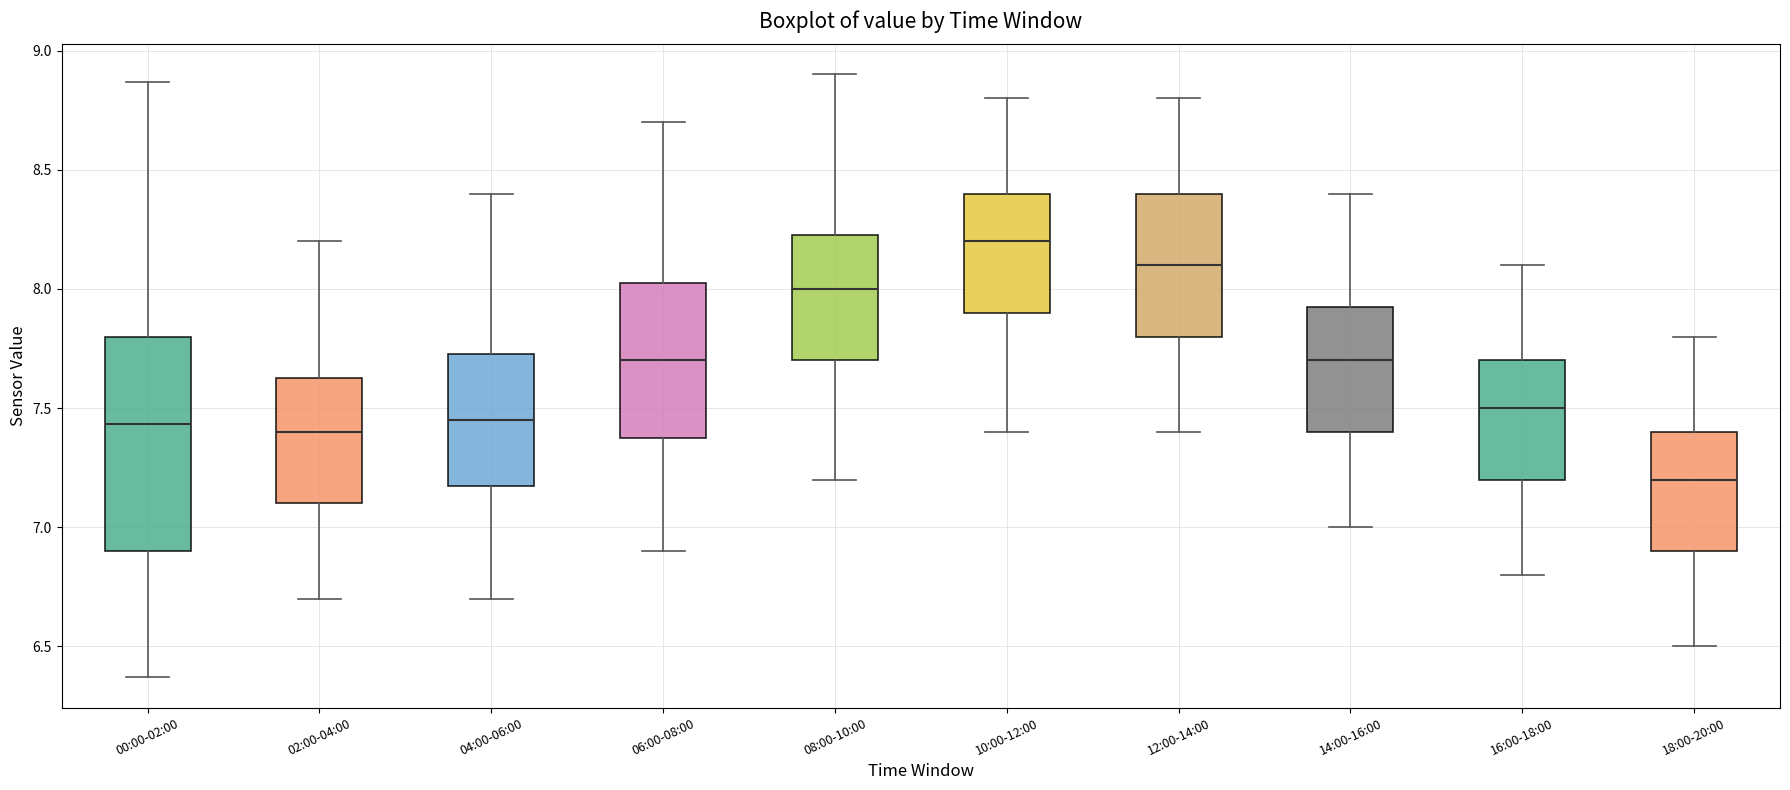

Reading left to right, read every box against the y-axis: the position of its median line, the range the box covers, and the ends of its whiskers. The values are not printed on the chart, so give them approximately, as read against the axis.

00:00-02:00: median 7.45, box 6.90 to 7.80, whiskers 6.35 to 8.85
02:00-04:00: median 7.40, box 7.10 to 7.65, whiskers 6.70 to 8.20
04:00-06:00: median 7.45, box 7.20 to 7.75, whiskers 6.70 to 8.40
06:00-08:00: median 7.70, box 7.40 to 8.05, whiskers 6.90 to 8.70
08:00-10:00: median 8.00, box 7.70 to 8.25, whiskers 7.20 to 8.90
10:00-12:00: median 8.20, box 7.90 to 8.40, whiskers 7.40 to 8.80
12:00-14:00: median 8.10, box 7.80 to 8.40, whiskers 7.40 to 8.80
14:00-16:00: median 7.70, box 7.40 to 7.95, whiskers 7.00 to 8.40
16:00-18:00: median 7.50, box 7.20 to 7.70, whiskers 6.80 to 8.10
18:00-20:00: median 7.20, box 6.90 to 7.40, whiskers 6.50 to 7.80